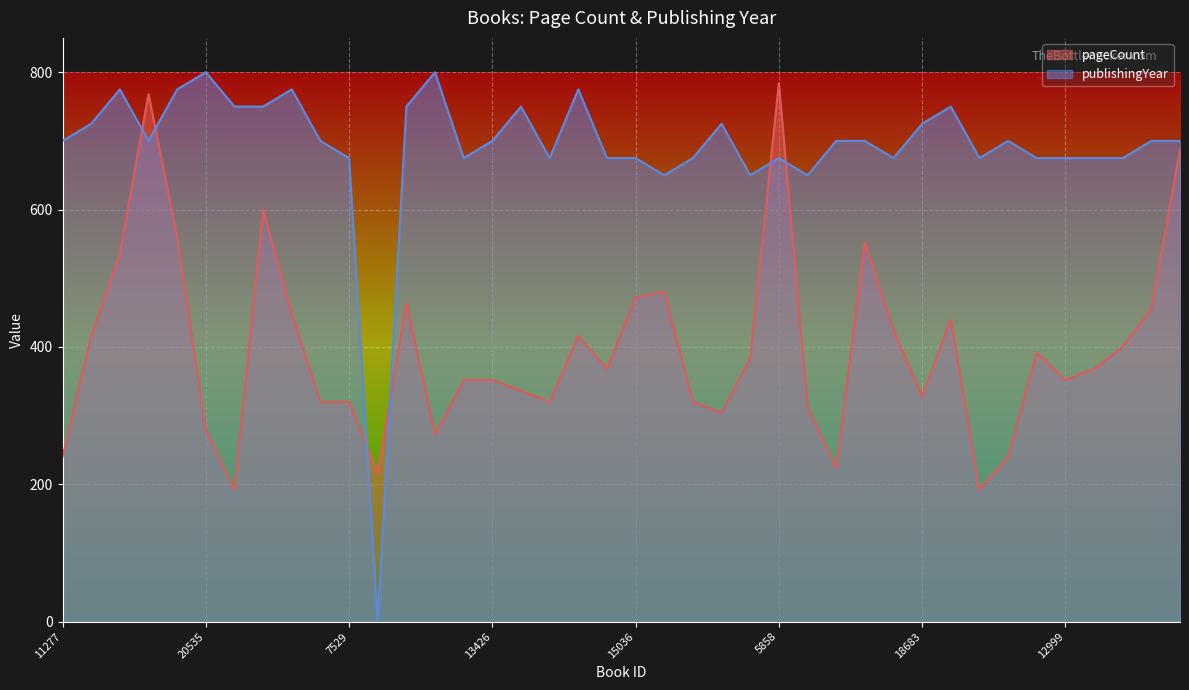

What is the label of the 30th point from the left?

9974